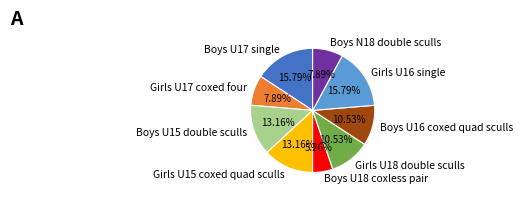

Between Girls U17 coxed four and Boys U17 single, which is larger?

Boys U17 single